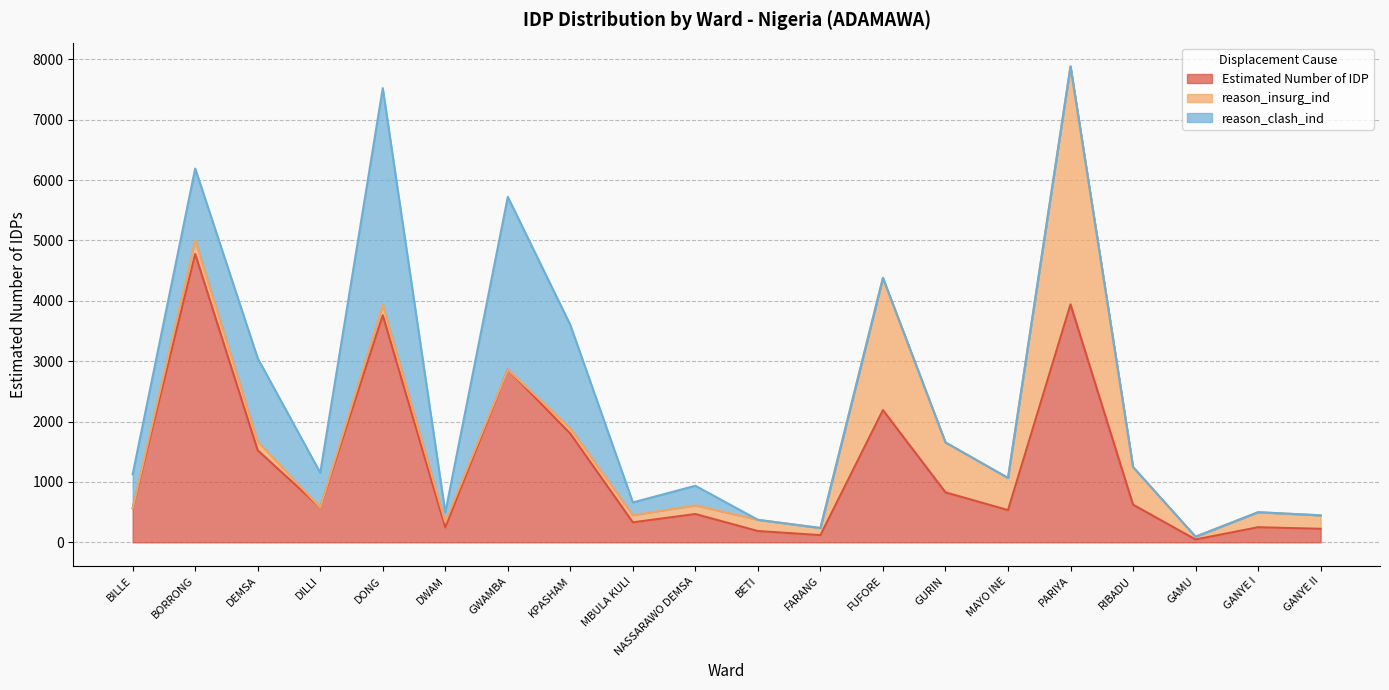

How many values in the reason_clash_ind series are below 156?

10